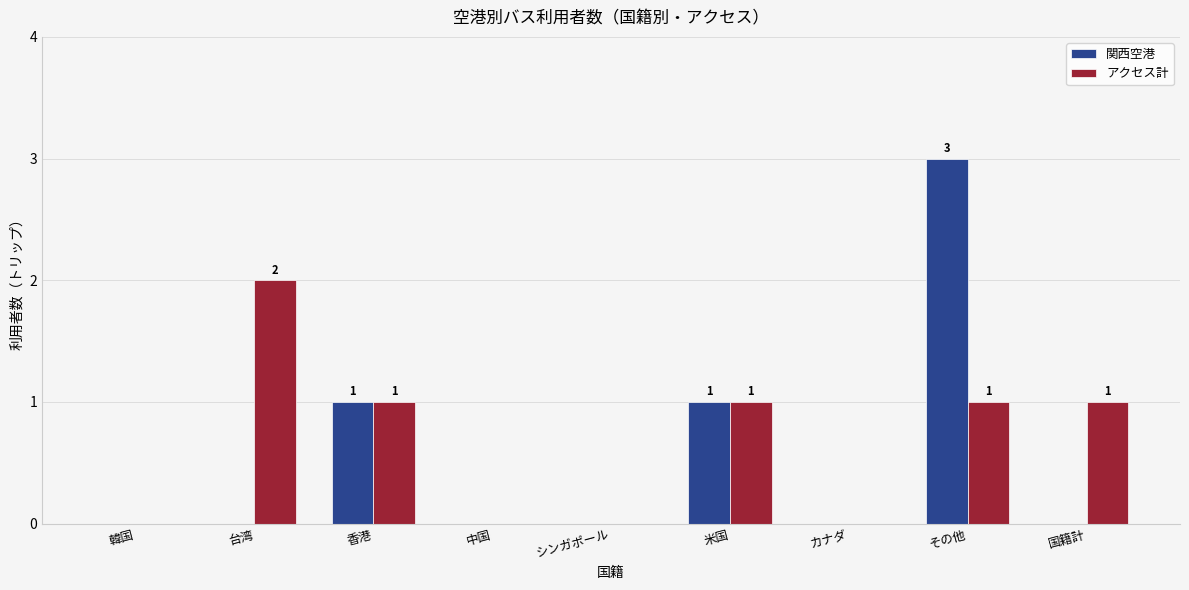

What are all the series names shown in the legend?

関西空港, アクセス計